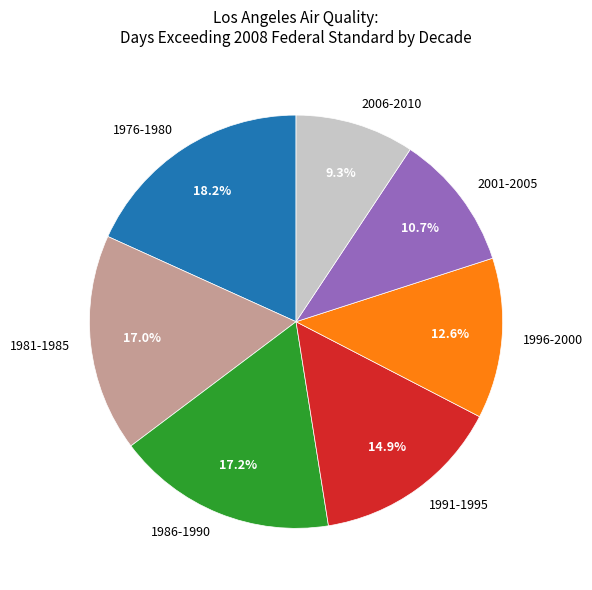

Do 1981-1985 and 1991-1995 together represent more than half of the pie?

No